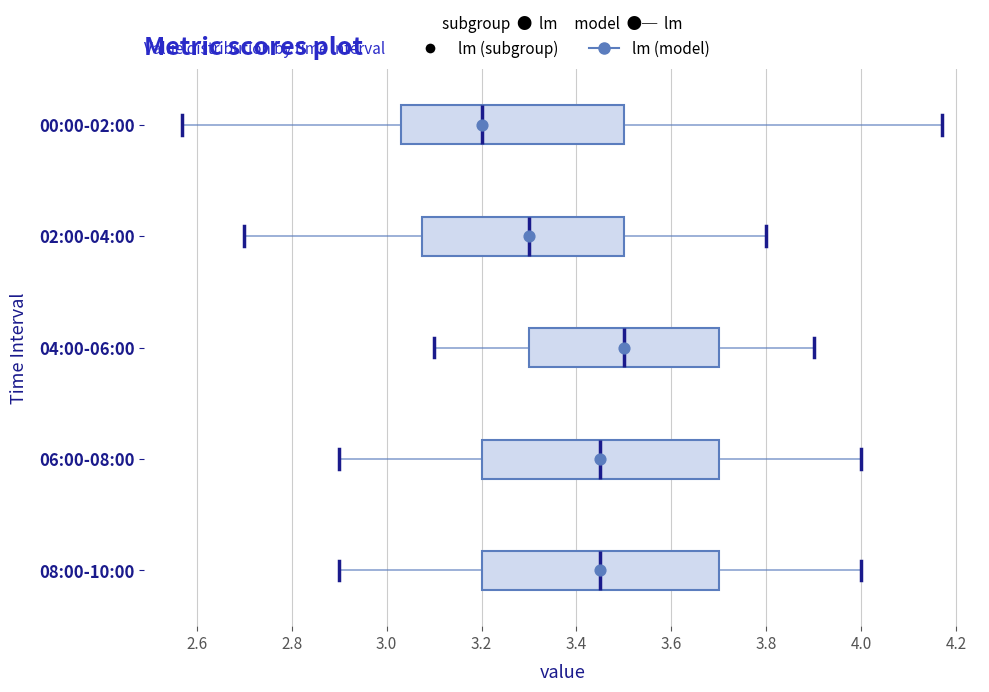

Reading bottom to top, read every box against the x-axis: the position of its median line, the range the box covers, and the ends of its whiskers. The values are not printed on the chart, so give them approximately, as read against the axis.

08:00-10:00: median 3.46, box 3.20 to 3.70, whiskers 2.90 to 4.00
06:00-08:00: median 3.46, box 3.20 to 3.70, whiskers 2.90 to 4.00
04:00-06:00: median 3.50, box 3.30 to 3.70, whiskers 3.10 to 3.90
02:00-04:00: median 3.30, box 3.08 to 3.50, whiskers 2.70 to 3.80
00:00-02:00: median 3.20, box 3.04 to 3.50, whiskers 2.58 to 4.18